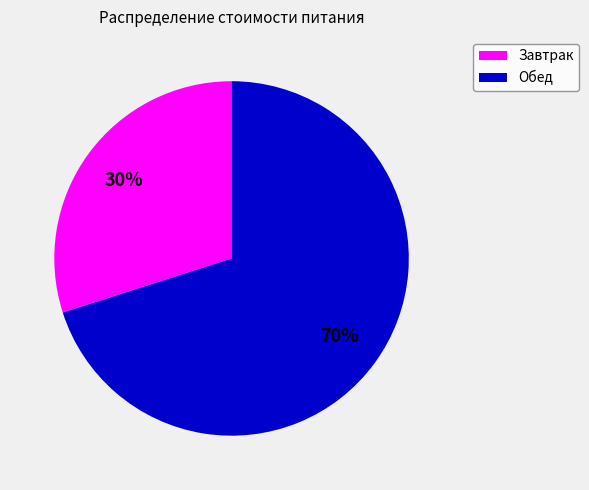

Count the number of slices in the pie.

2